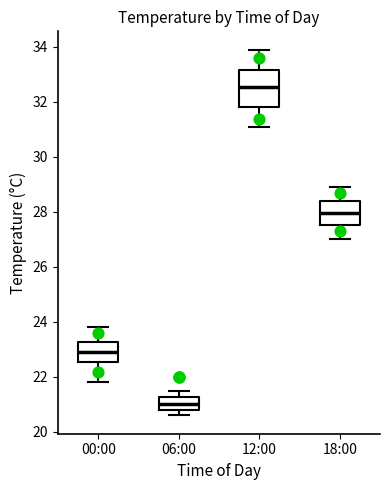

Where is the lower edge of the box for 18:00 on the y-axis? The values are not printed on the chart, so give them approximately, as read against the axis.

27.6